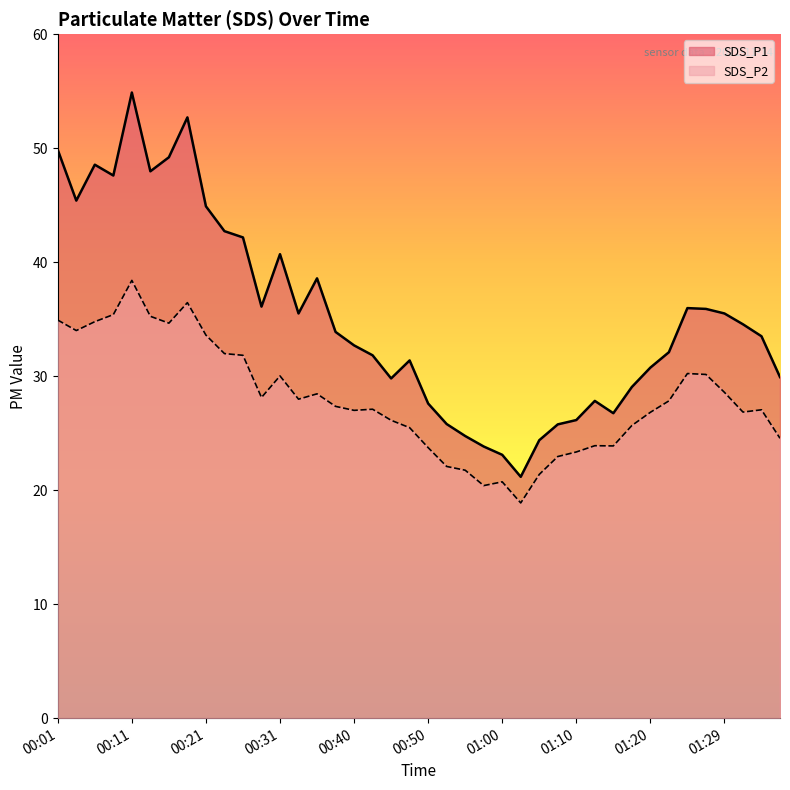

Reading left to right, transcribe all the data shown in this chart.

SDS_P1: 49.9	45.4	48.5	47.6	54.9	48.0	49.2	52.7	44.9	42.7	42.2	36.1	40.7	35.5	38.6	33.9	32.7	31.8	29.8	31.4	27.6	25.8	24.8	23.8	23.1	21.2	24.4	25.8	26.1	27.8	26.8	29.1	30.8	32.1	36.0	35.9	35.5	34.5	33.5	29.9
SDS_P2: 34.9	34.0	34.8	35.4	38.4	35.2	34.6	36.5	33.6	32.0	31.8	28.1	30.0	28.0	28.4	27.4	27.0	27.1	26.1	25.5	23.7	22.1	21.8	20.4	20.7	18.9	21.4	22.9	23.4	23.9	23.9	25.7	26.8	27.8	30.2	30.1	28.6	26.9	27.1	24.6